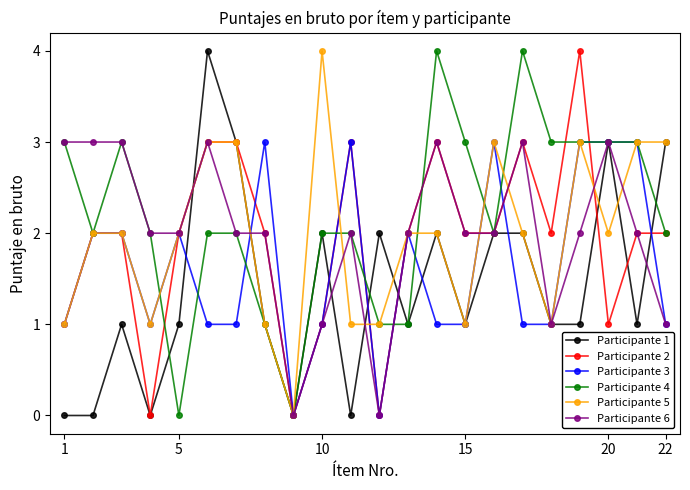

What are all the series names shown in the legend?

Participante 1, Participante 2, Participante 3, Participante 4, Participante 5, Participante 6